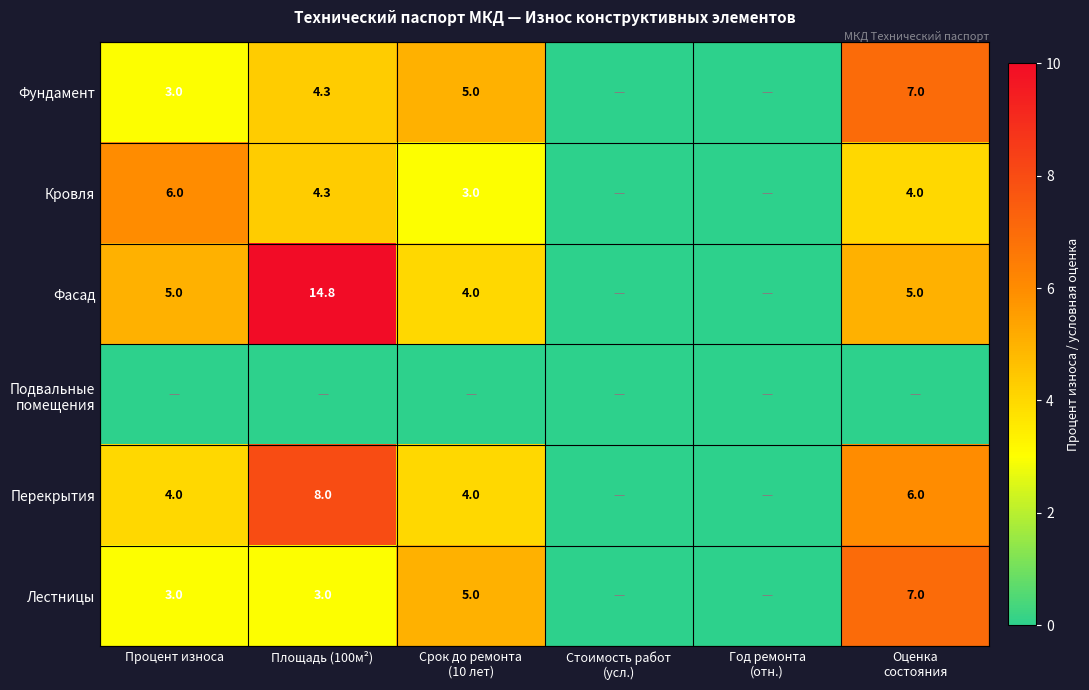

The value of Перекрытия at Площадь (100м²) is 8.0. True or false?

True